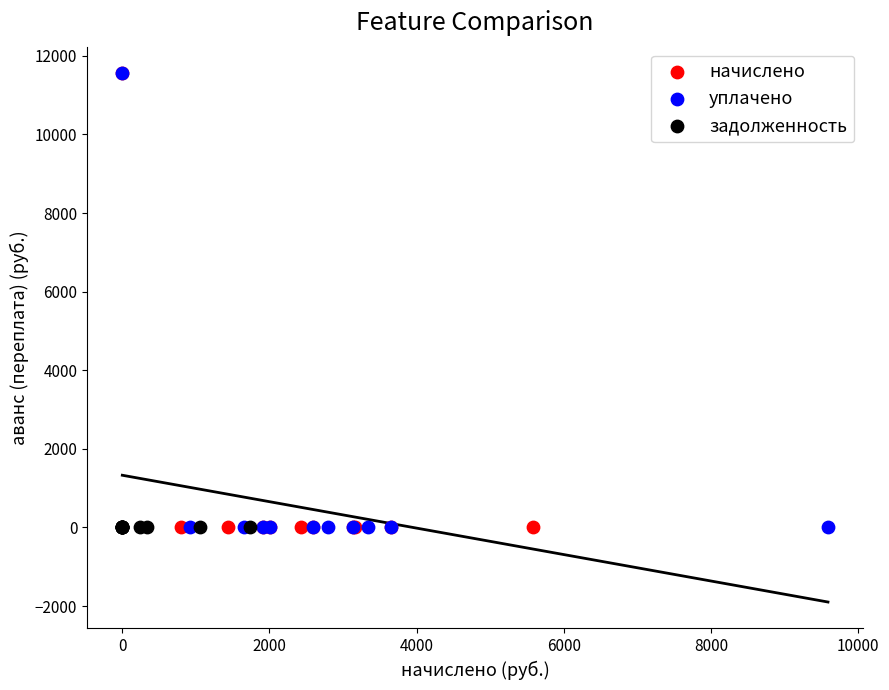

What are all the series names shown in the legend?

начислено, уплачено, задолженность